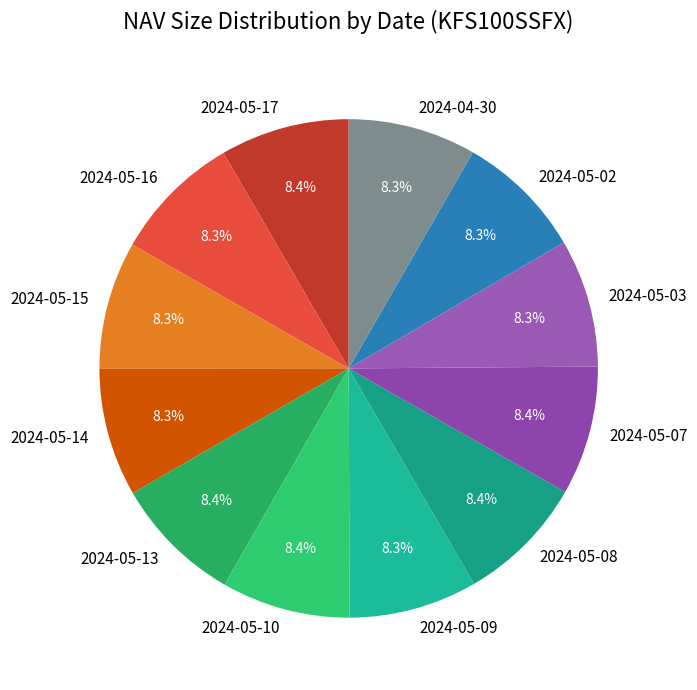

How much of the chart is everything except 2024-05-15?

91.7%